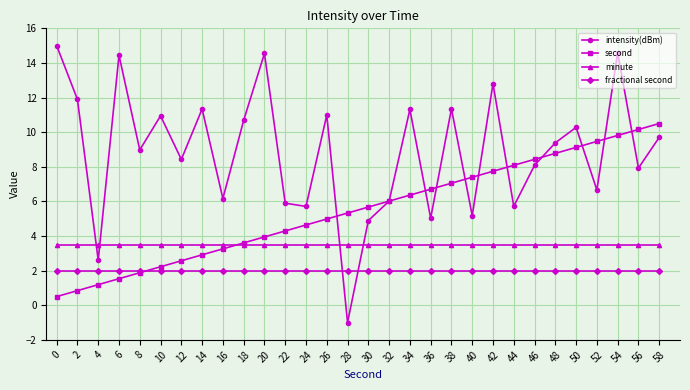

At which category does the chart reach its minimum across all series?

28